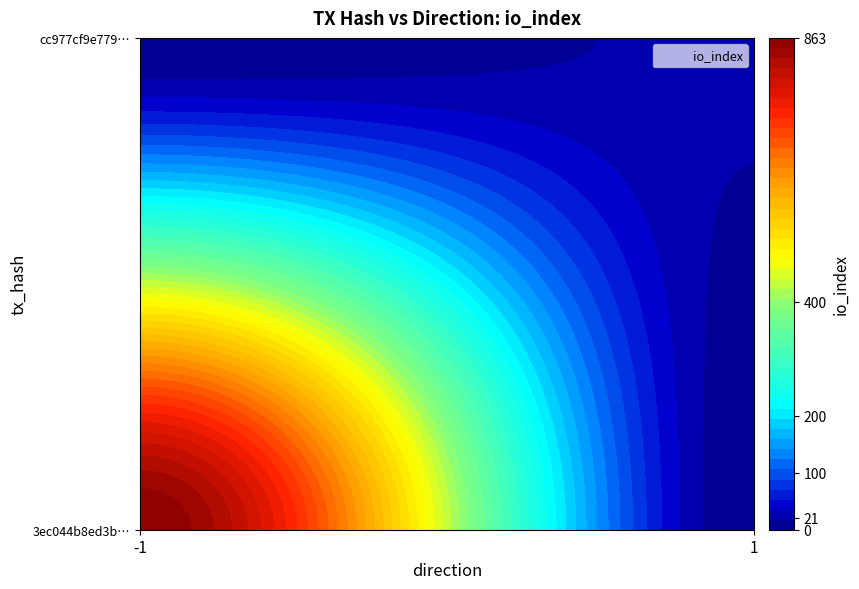

Rank the series by their maximum value, from highest to lowest.

3ec044b8ed3b85d39cb309fa3cd28fb892352eb, cc977cf9e7797440088cf692ea6e9307a96a795